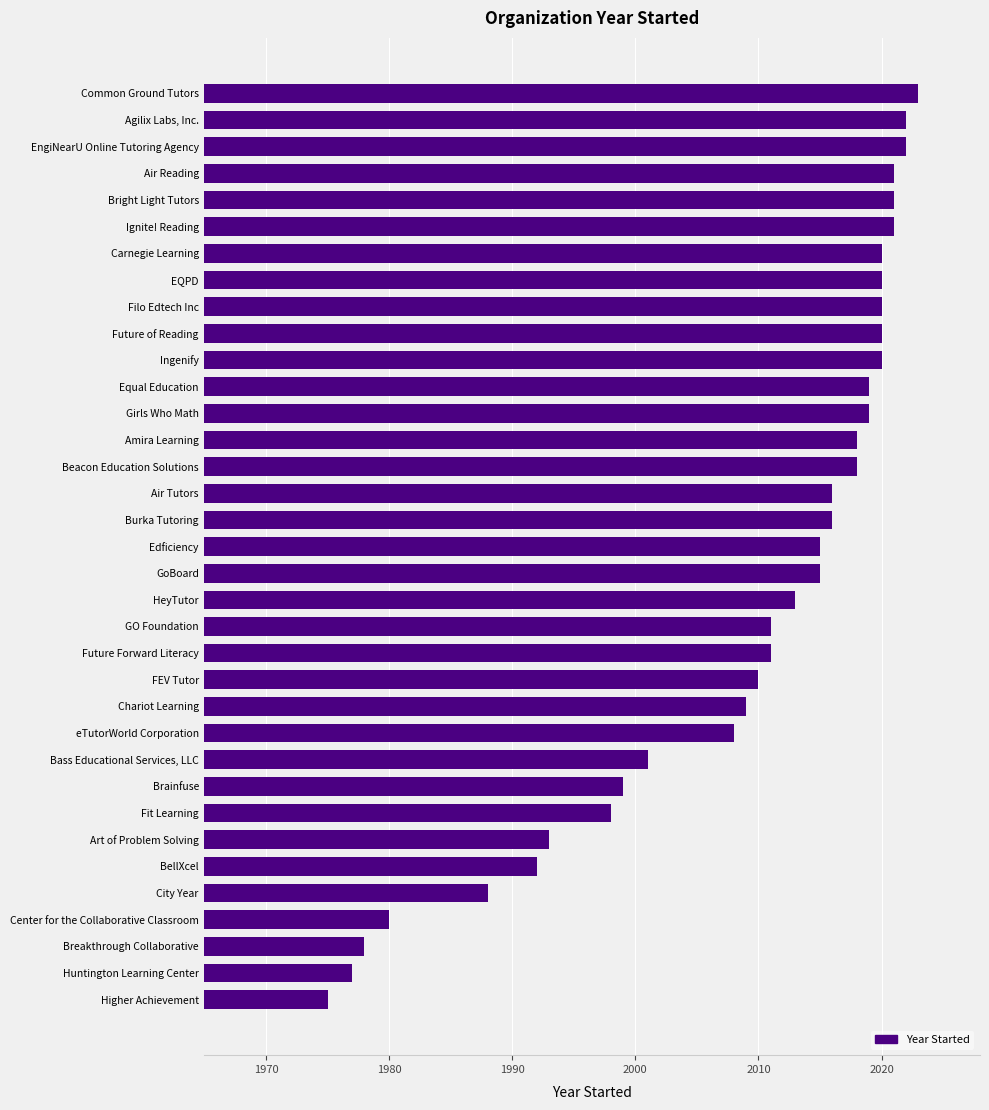

What is the difference between the values at Agilix Labs, Inc. and Huntington Learning Center?

45